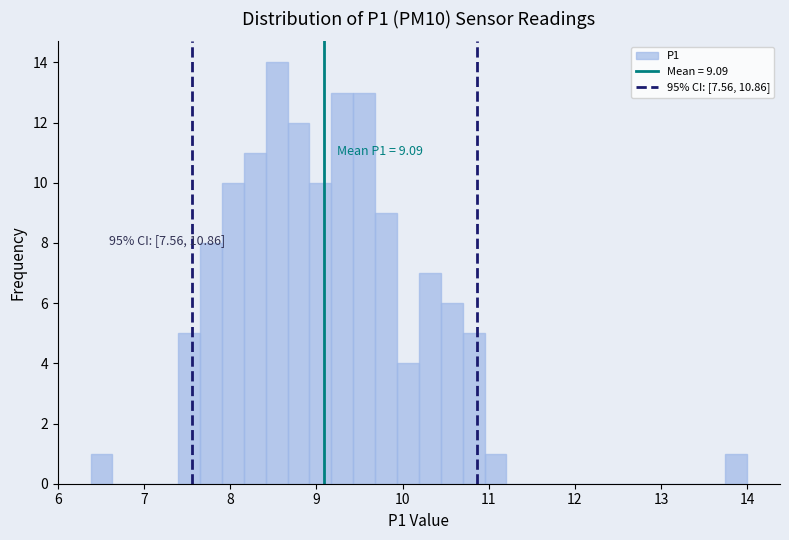

Around what value on the x-axis is the tallest bar? Give the approximate position of its centre, as read against the axis.

8.5